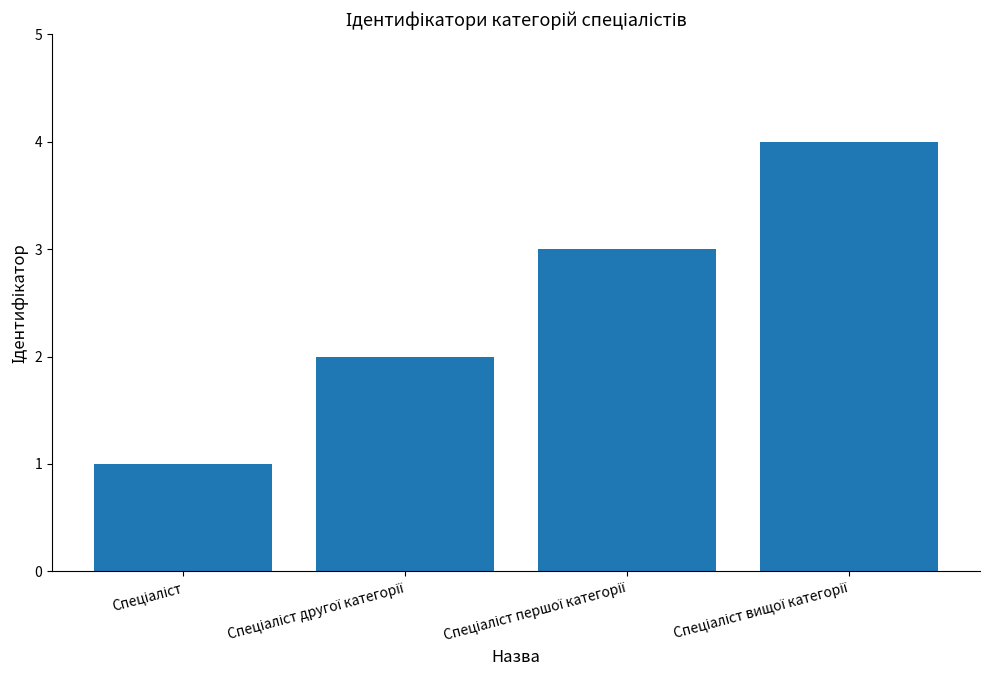

What is the greatest value displayed?

4